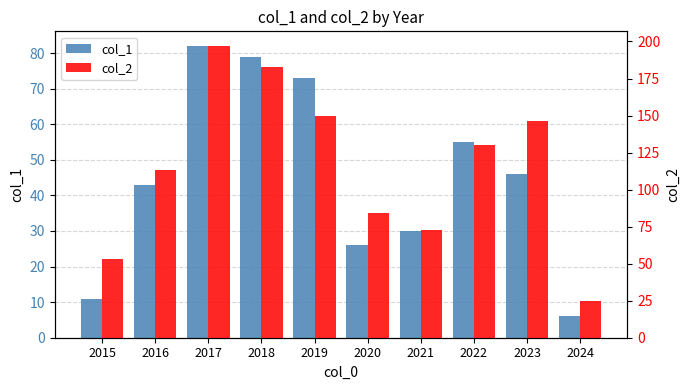

What is the average value of the col_1 series?

45